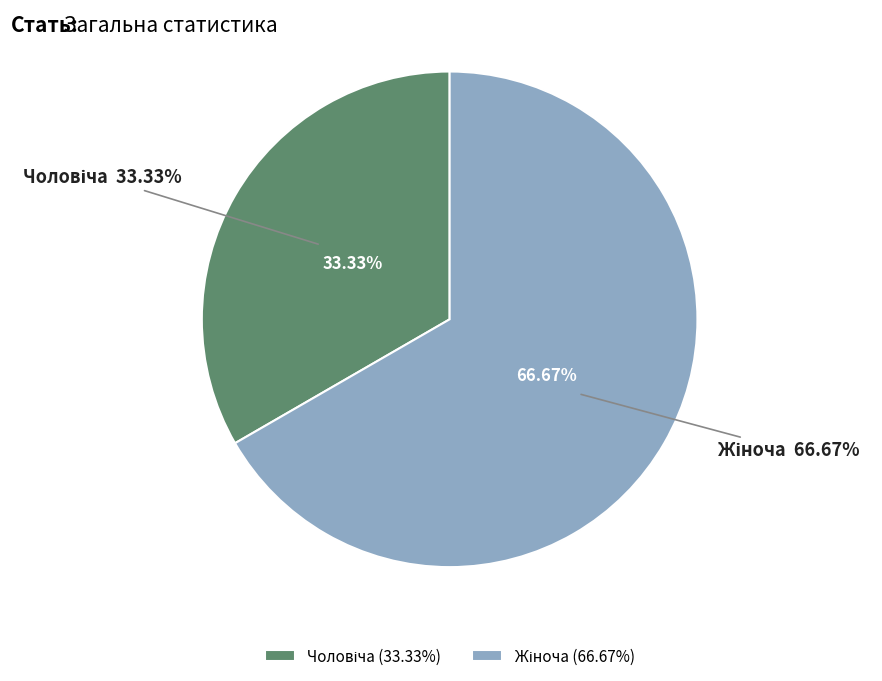

To the nearest percent, what percentage of the pie is Чоловіча?

33%